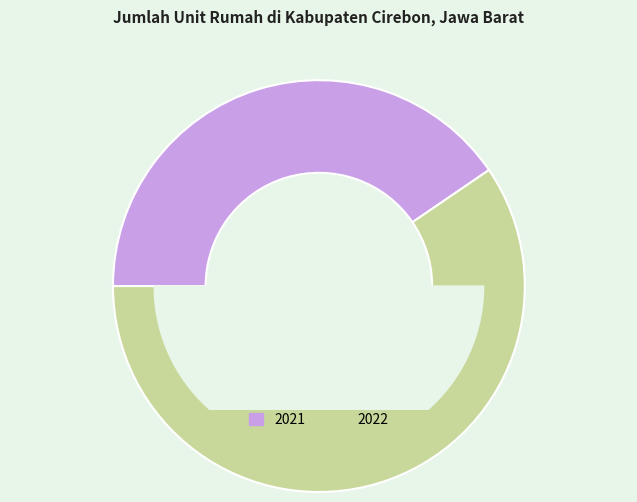

To the nearest percent, what portion does 2022 represent?

60%